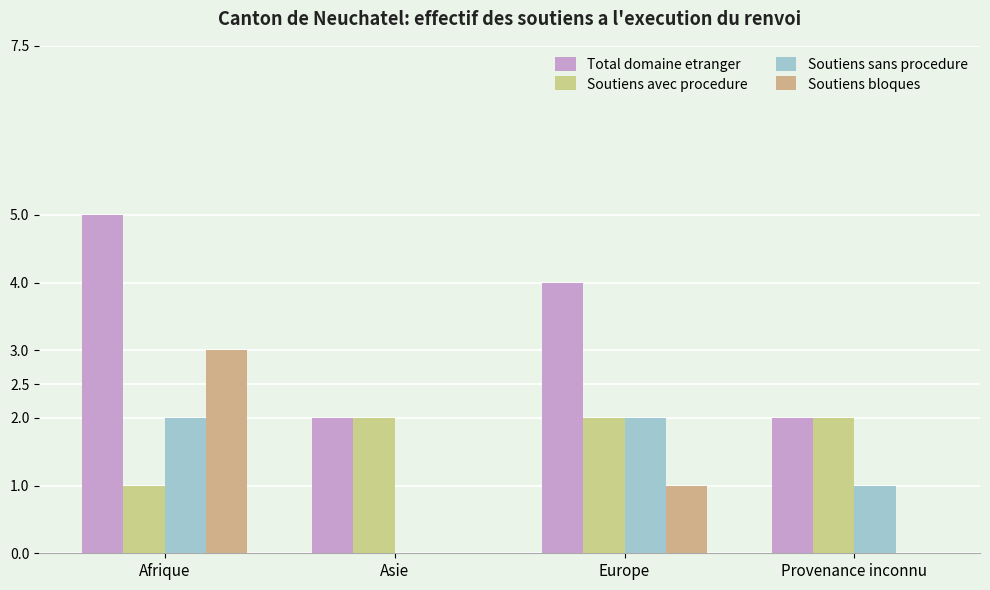

Is it true that Soutiens sans procedure equals 3 at Afrique?

False